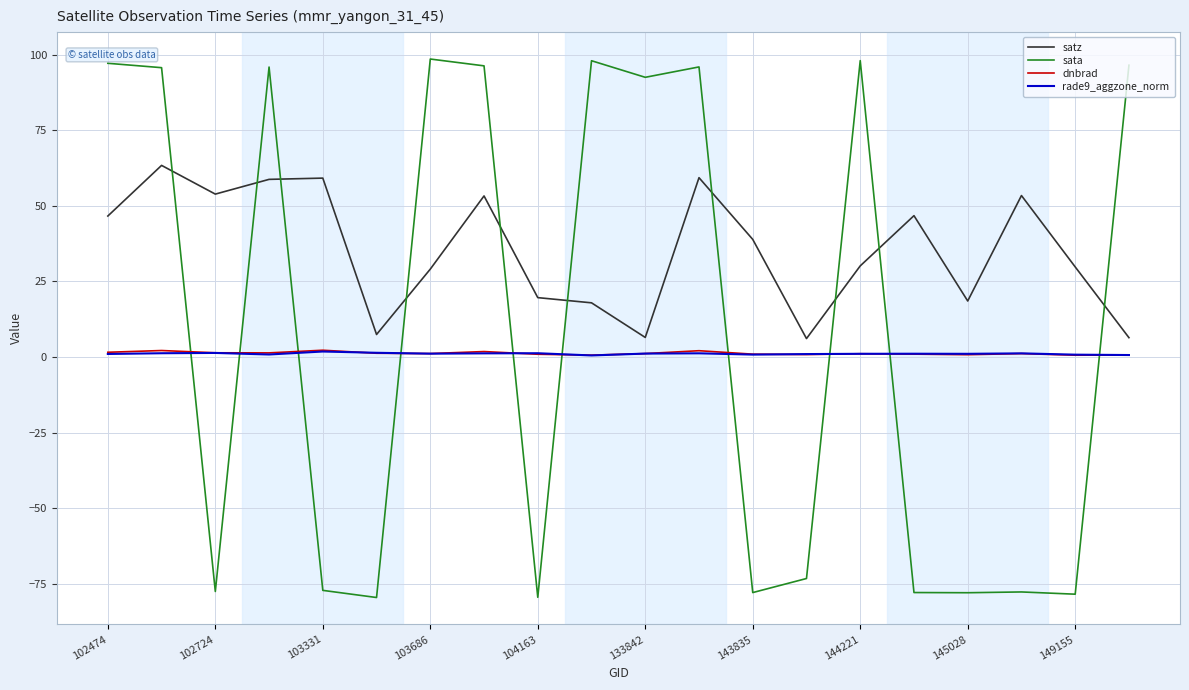

How many intersections are there between dnbrad and rade9_aggzone_norm?

7